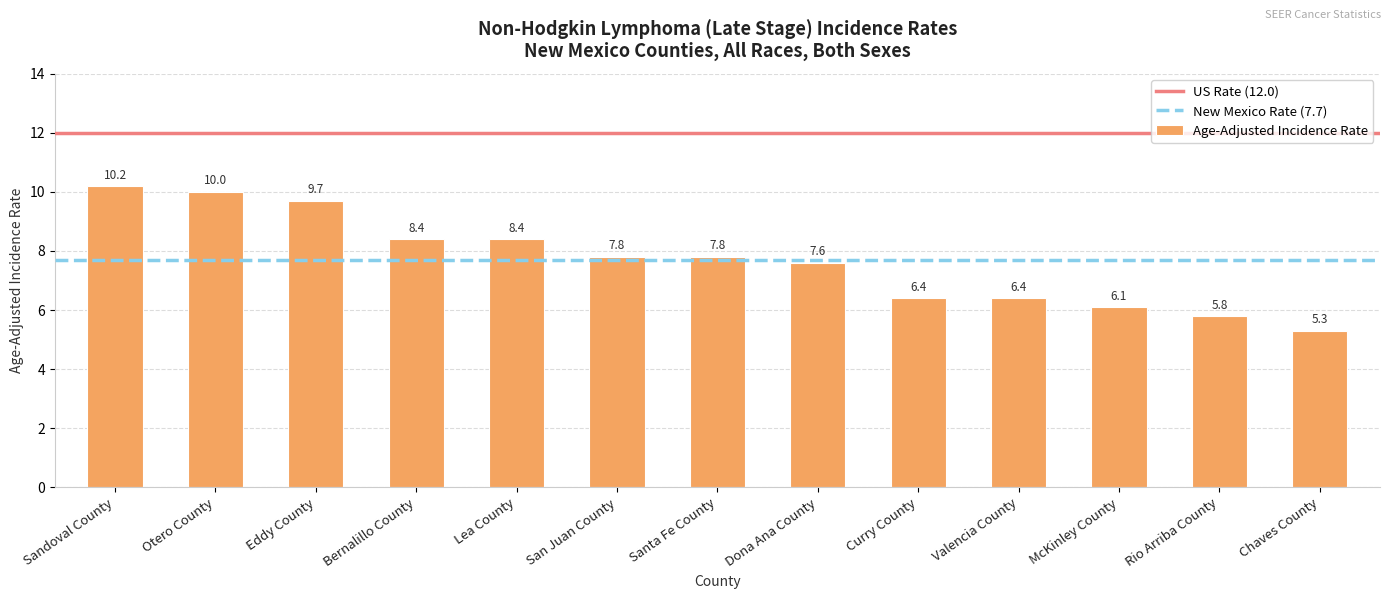

What is the maximum value shown in the chart?

10.2